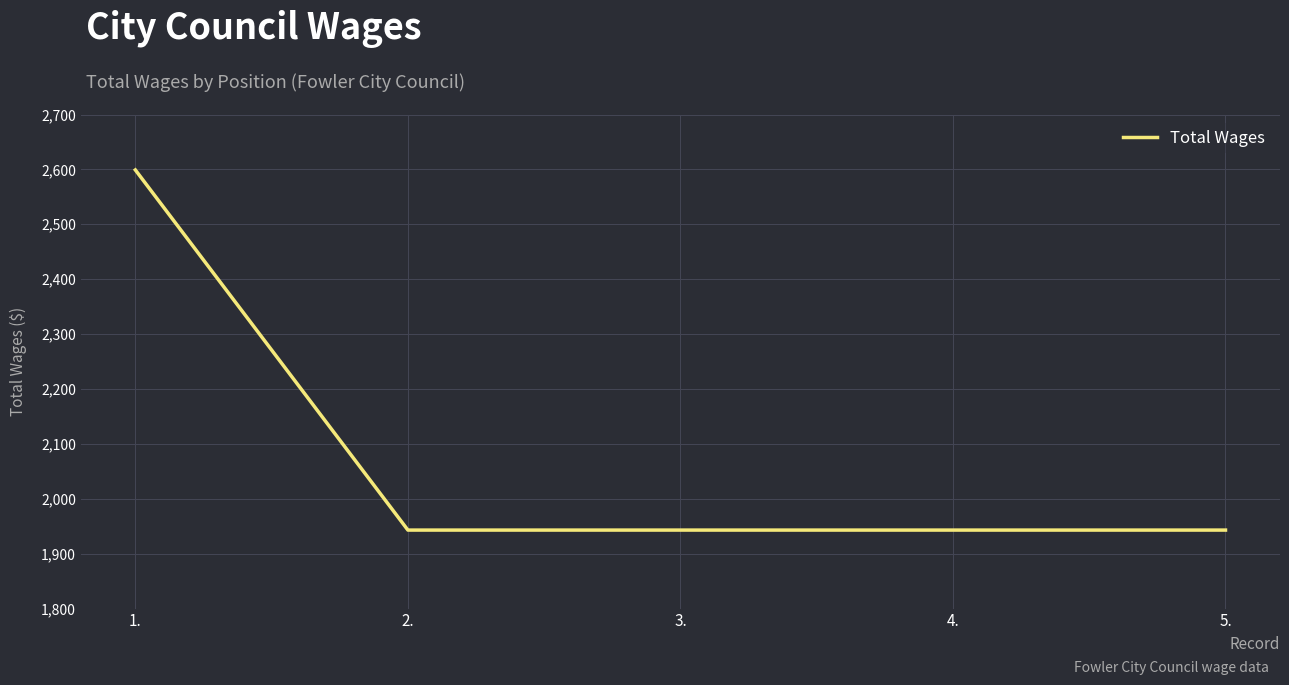

What position from the left is 3.?

3